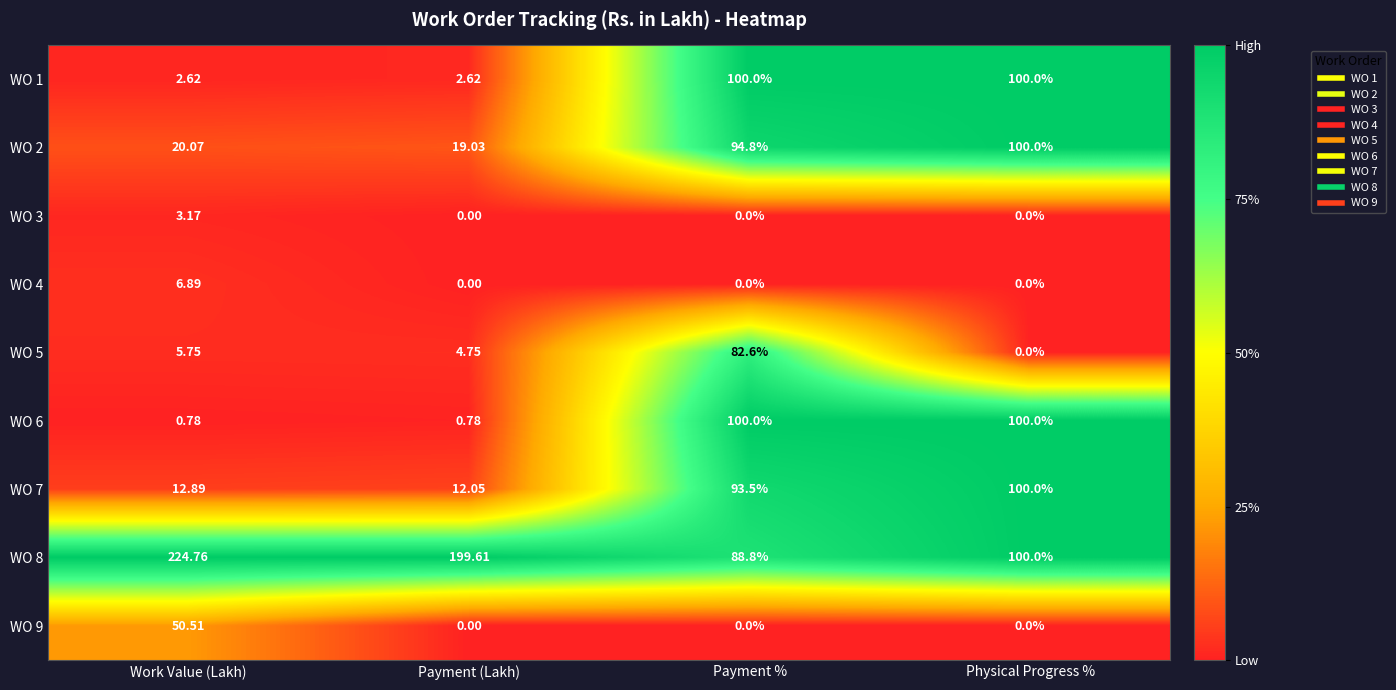

Where does the WO 5 series first go above 5?

Work Value (Lakh)